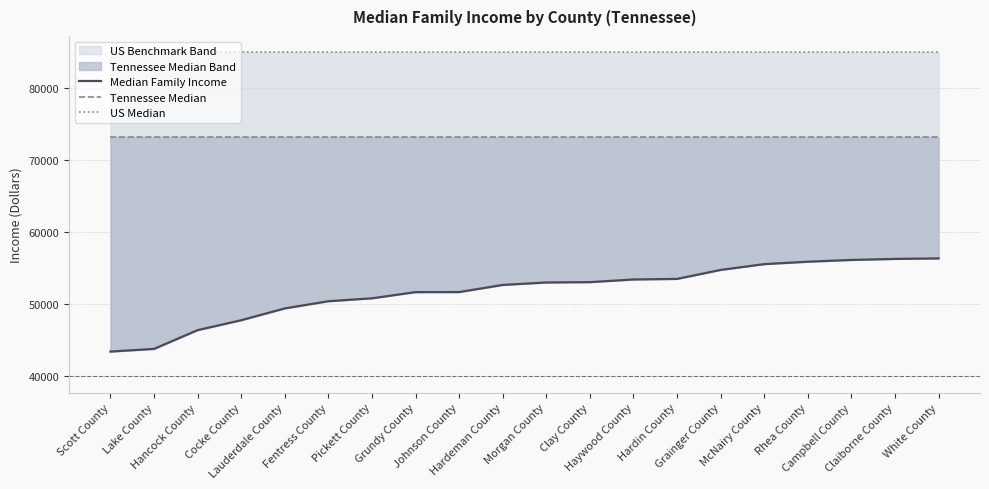

True or false: US Median and Tennessee Median cross at least once.

False